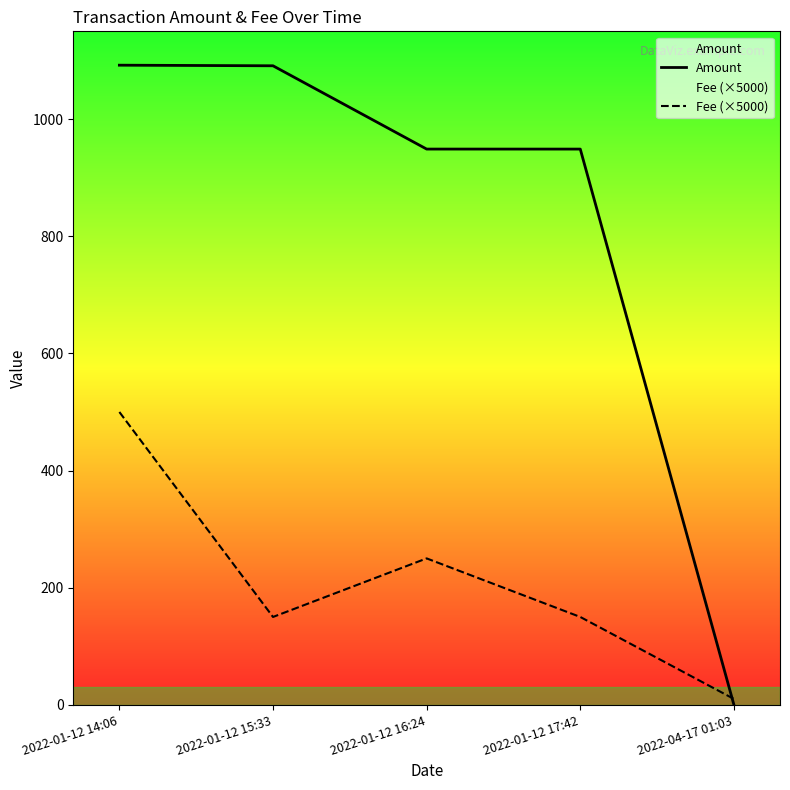

Reading right to left, what are all the values shown in this chart?

Amount: 2022-04-17 01:03=0.0	2022-01-12 17:42=948.9	2022-01-12 16:24=949.0	2022-01-12 15:33=1091.2	2022-01-12 14:06=1092.2
Fee (×5000): 2022-04-17 01:03=10.0	2022-01-12 17:42=150.0	2022-01-12 16:24=250.0	2022-01-12 15:33=150.0	2022-01-12 14:06=500.0